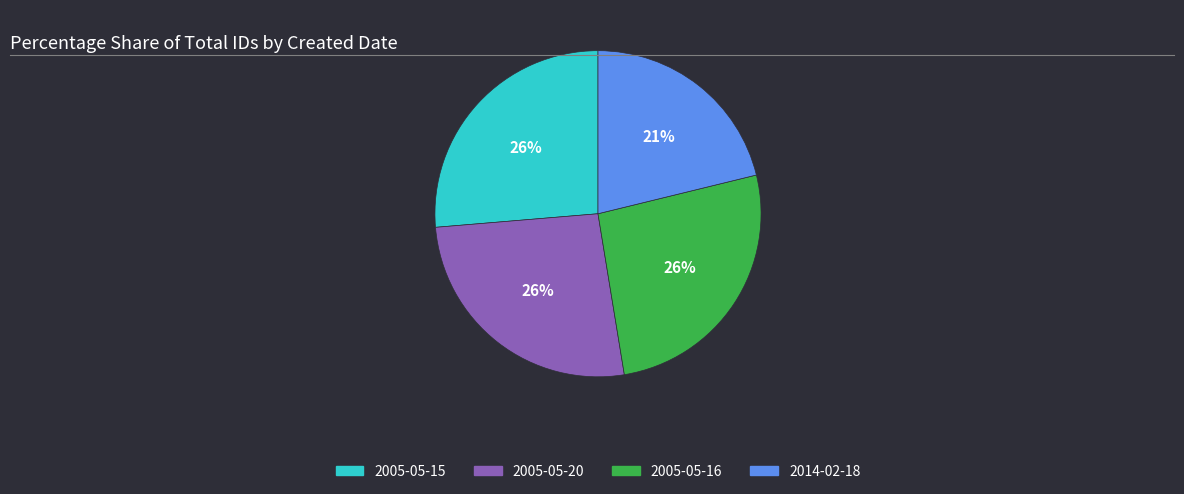

Is there a majority slice in this chart?

No